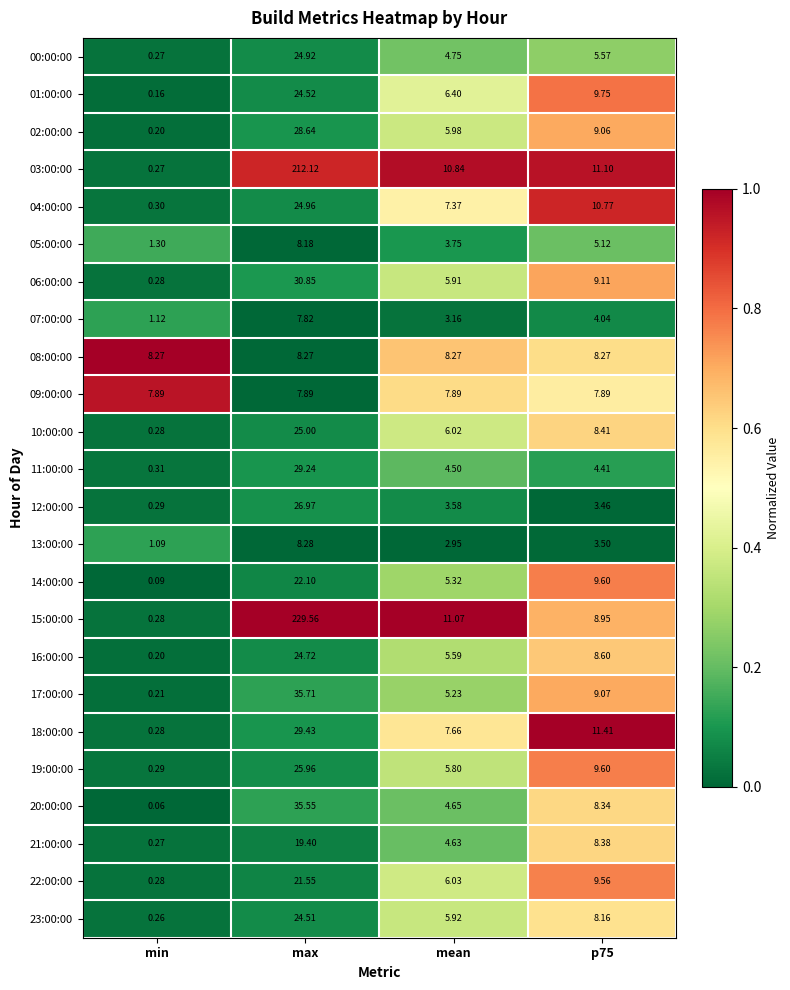

At which label does 17:00:00 first exceed 9?

max